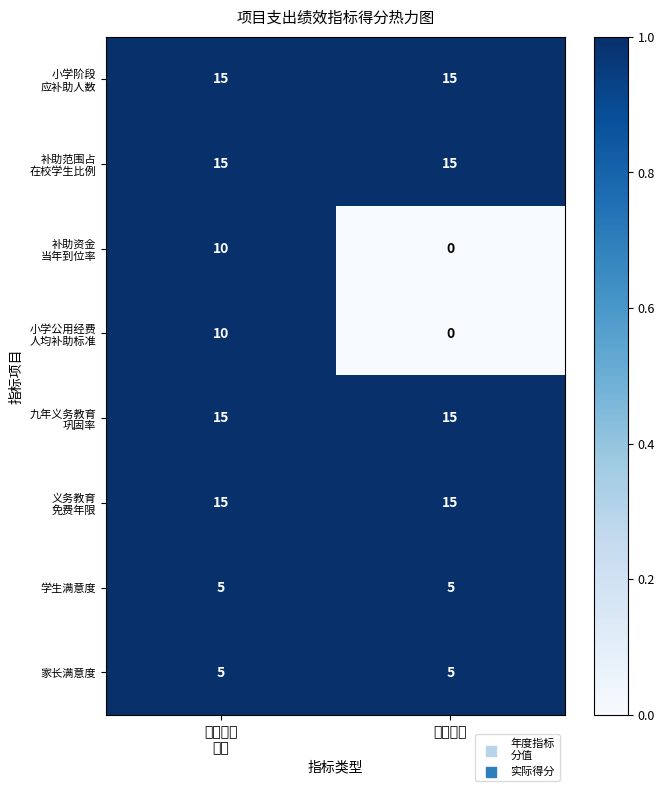

Which category has the lowest value across all series?

实际得分